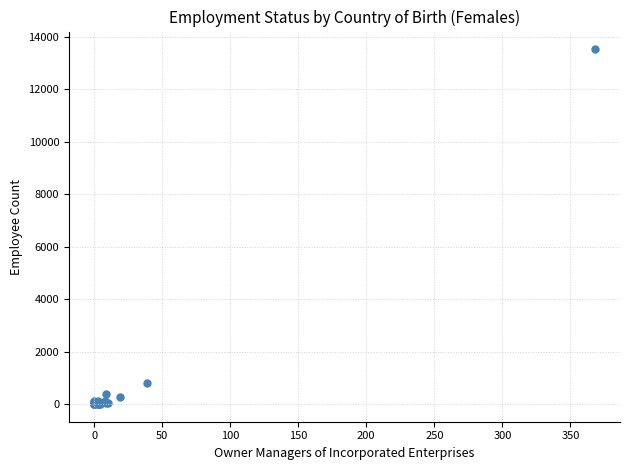

What Y value in the scatter plot is closest to 6768?

825